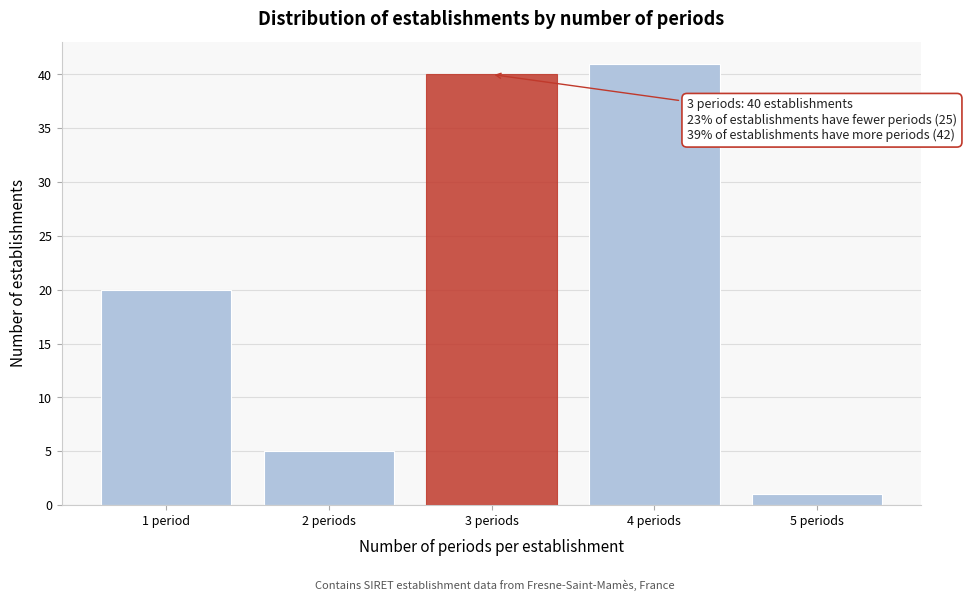

Reading left to right, list all the values displayed in this chart.

1 period=20	2 periods=5	3 periods=40	4 periods=41	5 periods=1